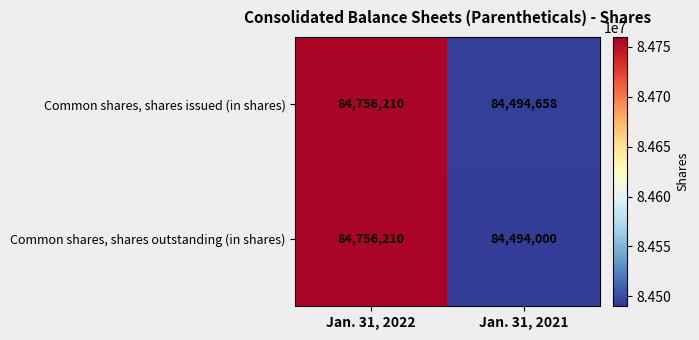

Rank the series by their average value, from lowest to highest.

Common shares, shares outstanding (in shares), Common shares, shares issued (in shares)